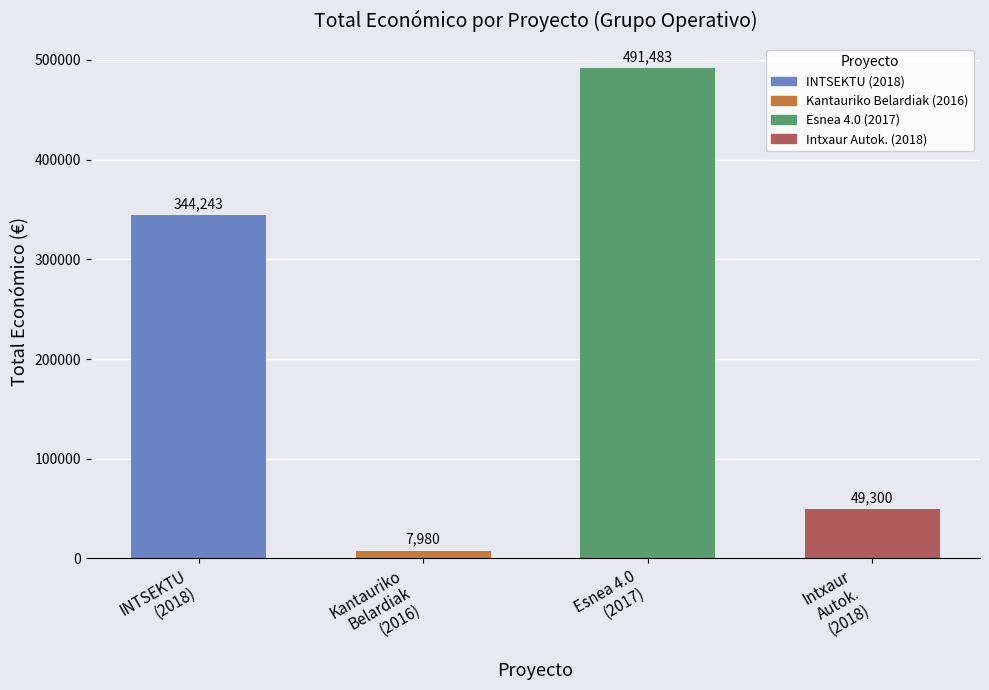

At which label does the data first exceed 344243?

Esnea 4.0 (2017)